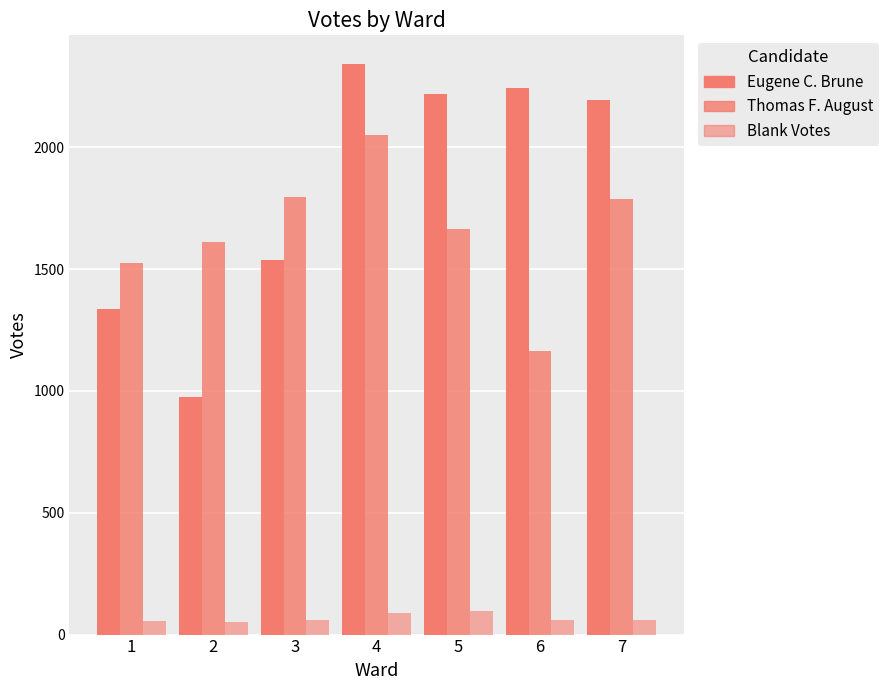

What value does the Thomas F. August series have at 5?

1663